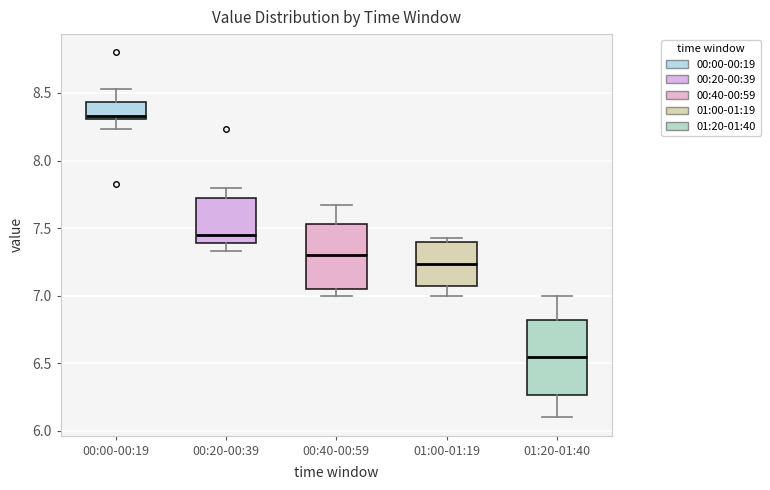

Reading left to right, transcribe this box plot: for each box, give where its median line is, the range the box spans, and where its two whiskers end, as read against the y-axis. The values are not printed on the chart, so give them approximately, as read against the axis.

00:00-00:19: median 8.35, box 8.30 to 8.45, whiskers 8.25 to 8.55
00:20-00:39: median 7.45, box 7.40 to 7.75, whiskers 7.35 to 7.80
00:40-00:59: median 7.30, box 7.05 to 7.55, whiskers 7.00 to 7.65
01:00-01:19: median 7.25, box 7.10 to 7.40, whiskers 7.00 to 7.45
01:20-01:40: median 6.55, box 6.25 to 6.80, whiskers 6.10 to 7.00